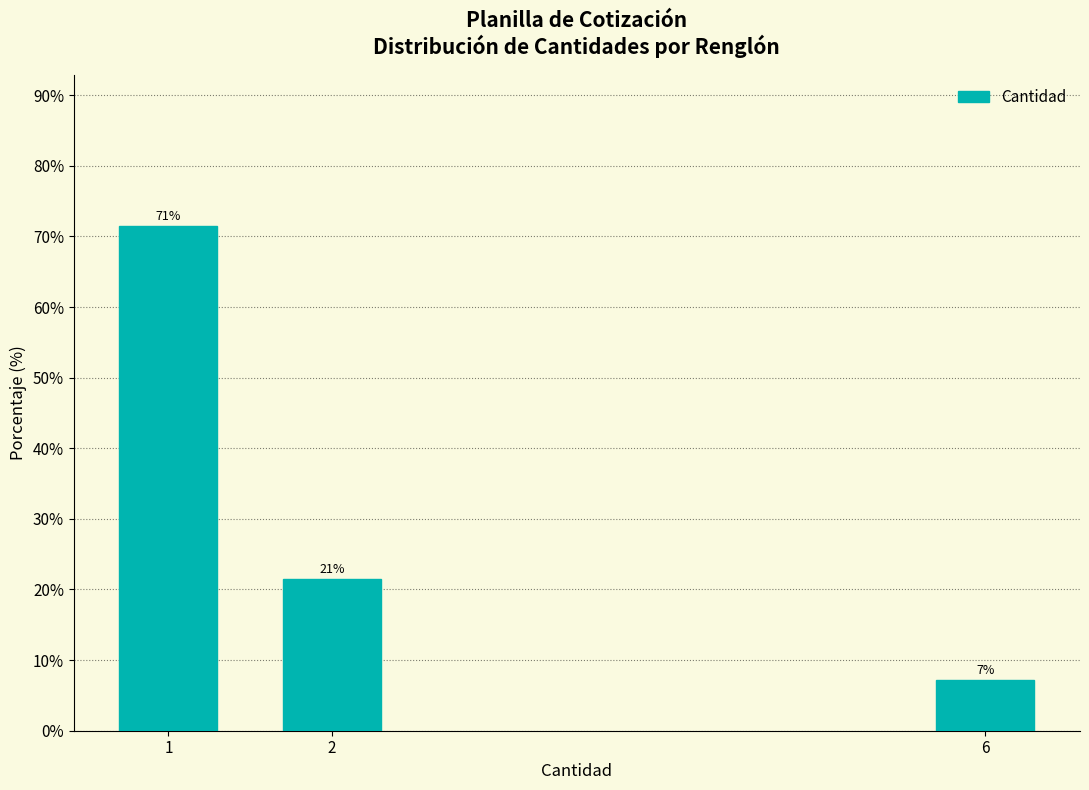

How many bars are there in total?

3